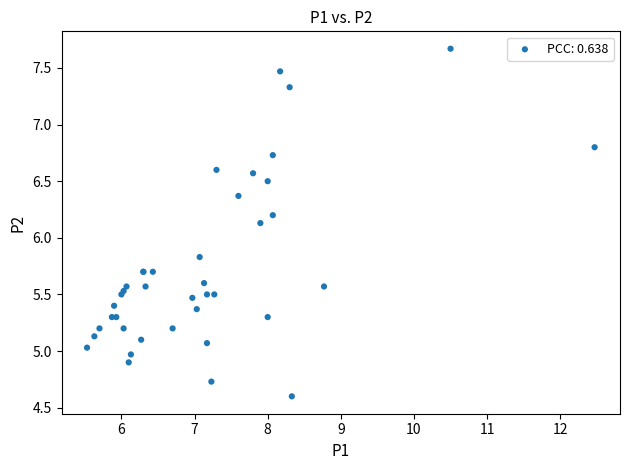

What Y value in the scatter plot is closest to 6?

6.1